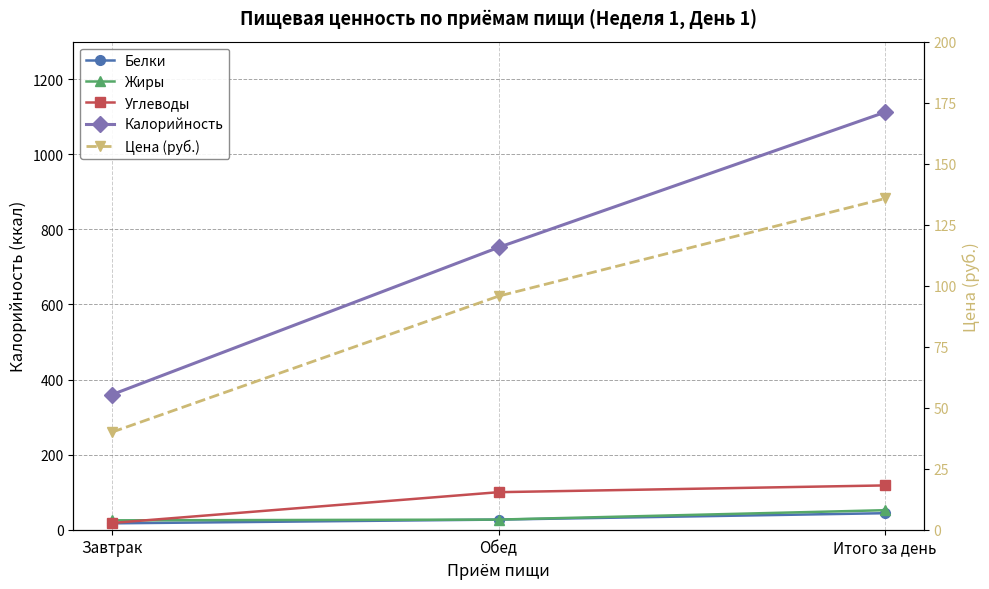

Is this an area chart (filled region under the line)?

No